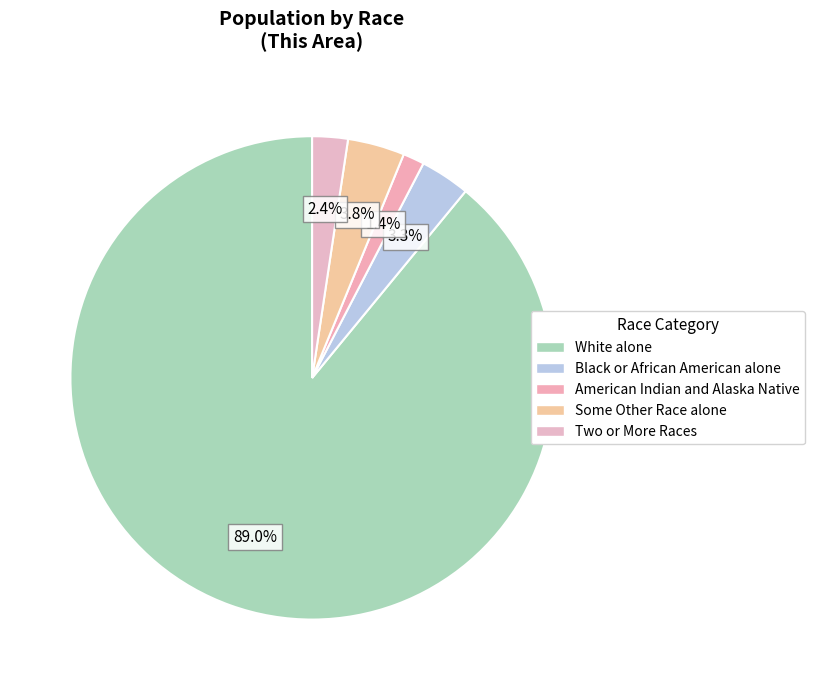

Is there a majority slice in this chart?

Yes